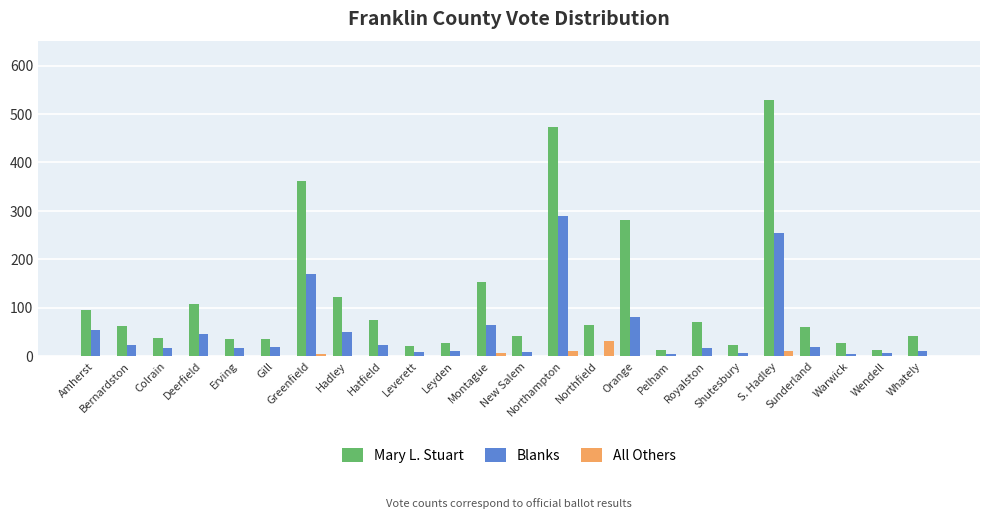

Is the value of Mary L. Stuart at Leverett greater than the value of Blanks at Leverett?

Yes